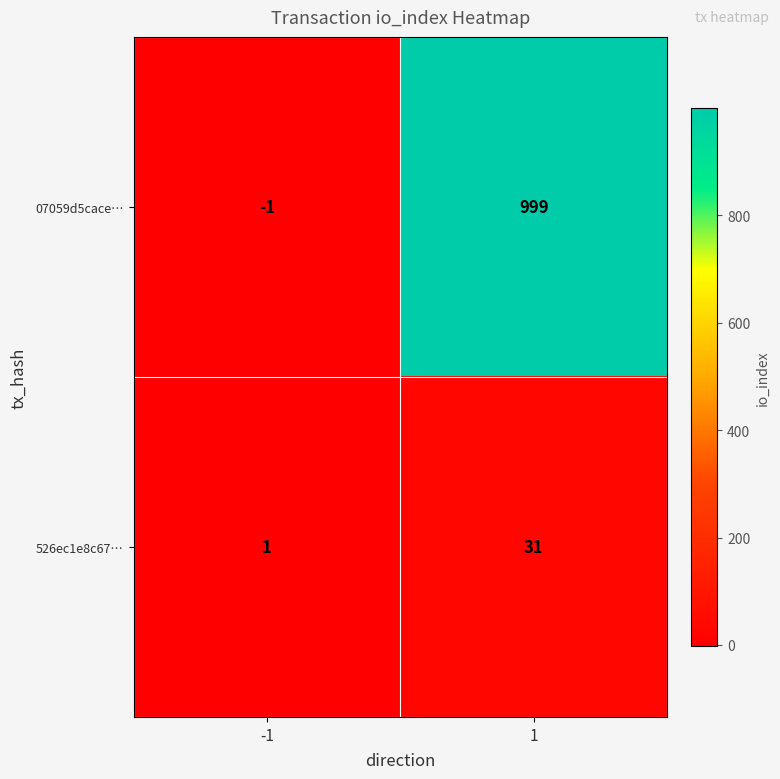

What is the difference between the maximum and minimum values in the 07059d5cace… series?

1000